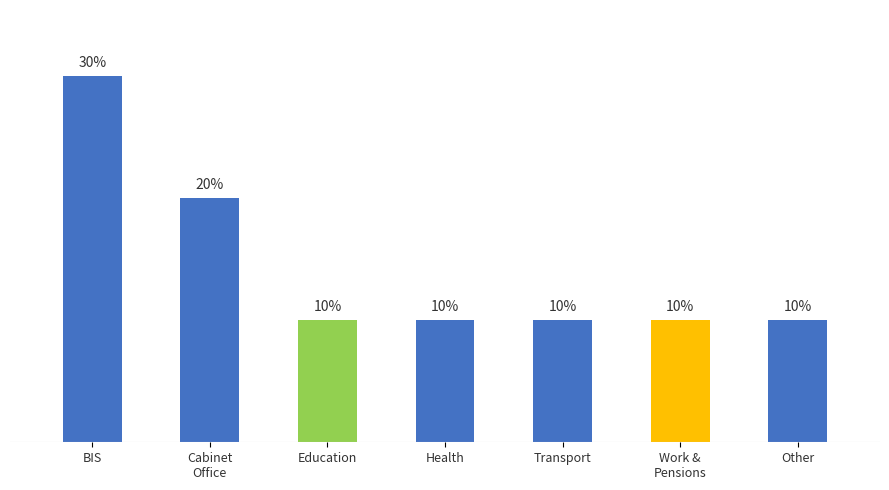

What is the label of the 7th bar from the right?

BIS